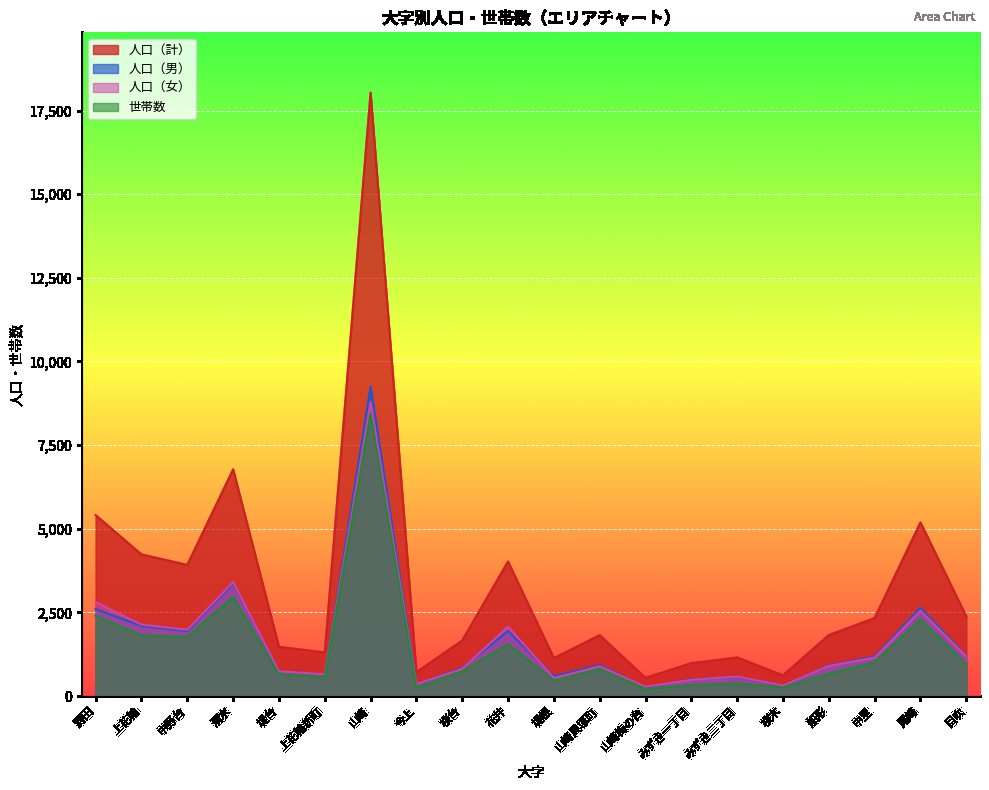

Between 清水 and 堤根, which series saw the biggest shift?

人口（計）